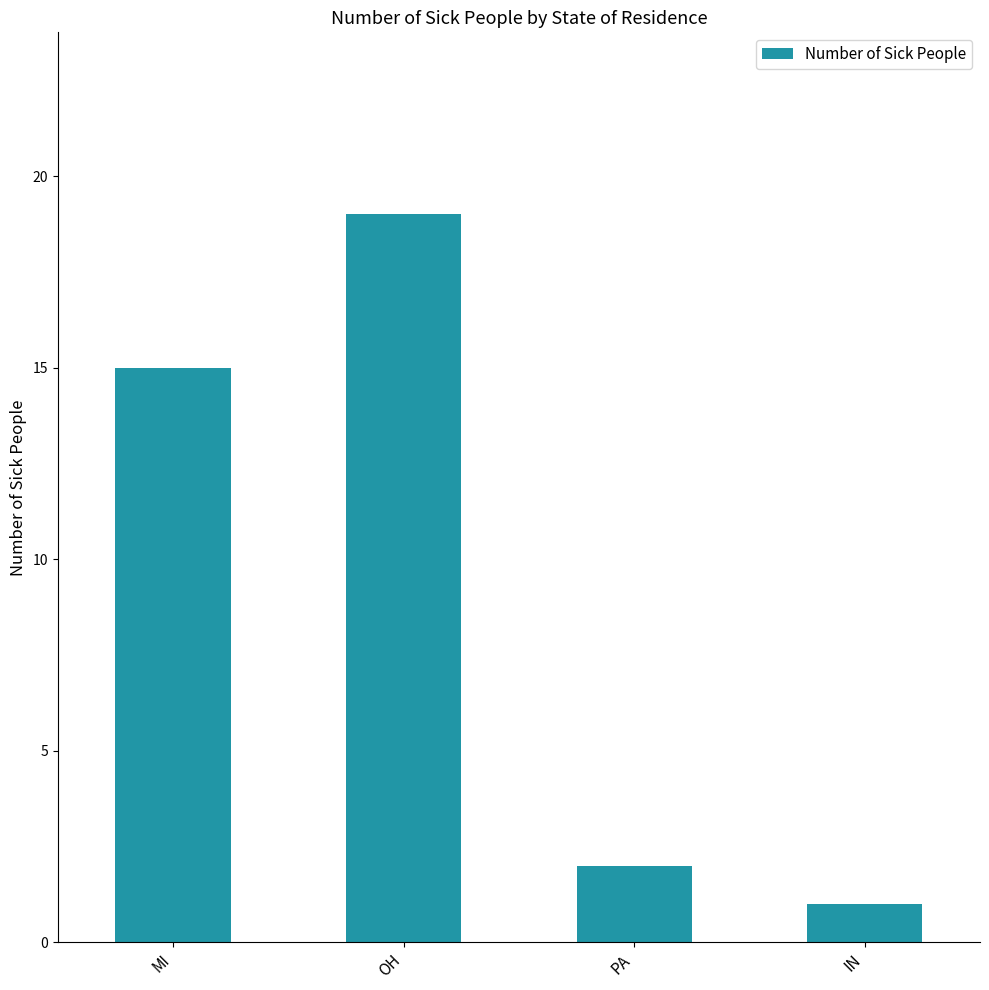

What position from the left is PA?

3